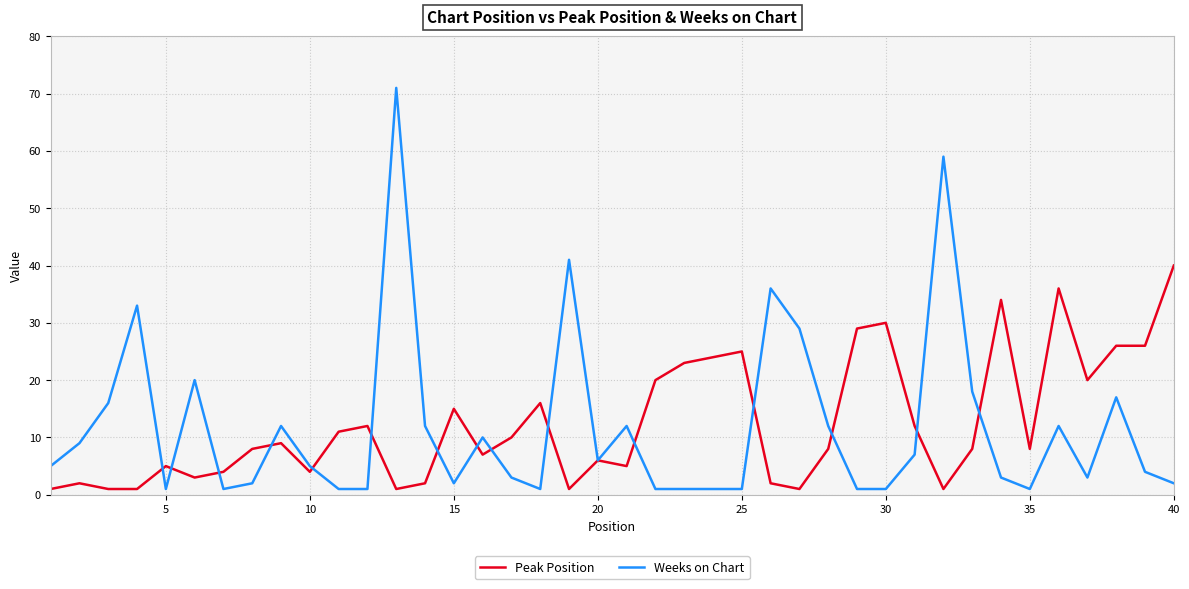

What is the greatest value displayed?

71